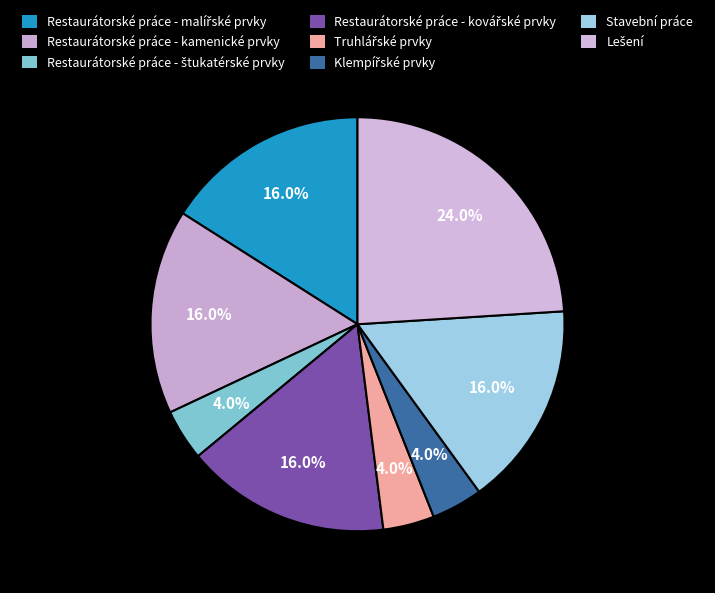

To the nearest percent, what is the difference between the Restaurátorské práce - kovářské prvky and Truhlářské prvky slice percentages?

12%